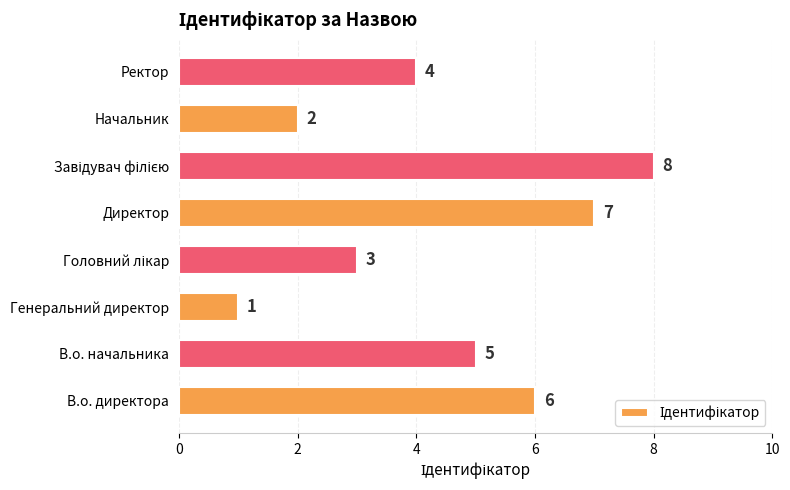

How many data points does each series have?

8